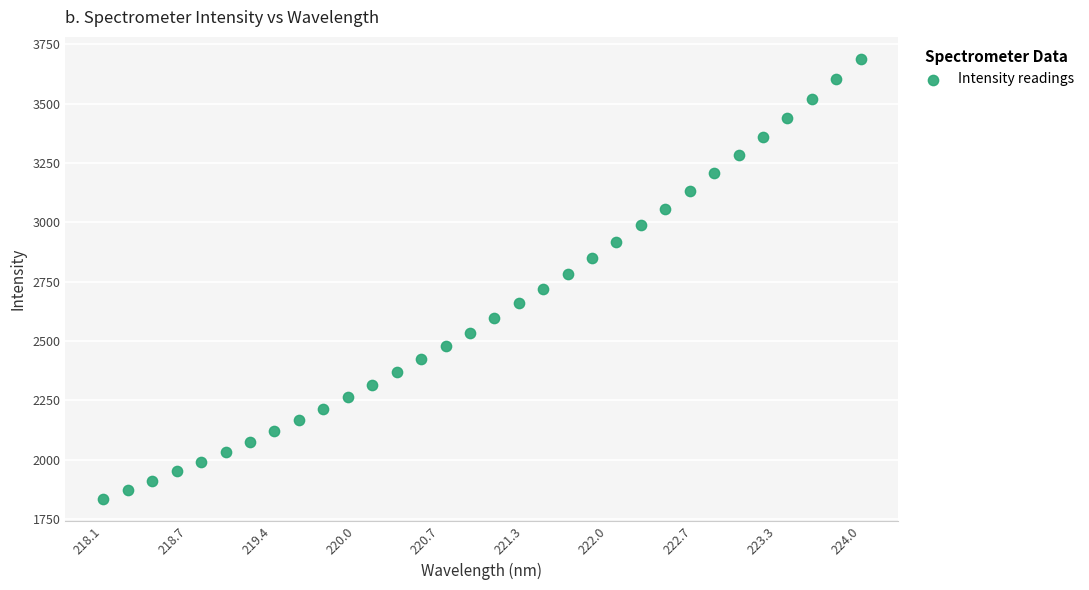

What is the range of X values (max minus min)?

5.9